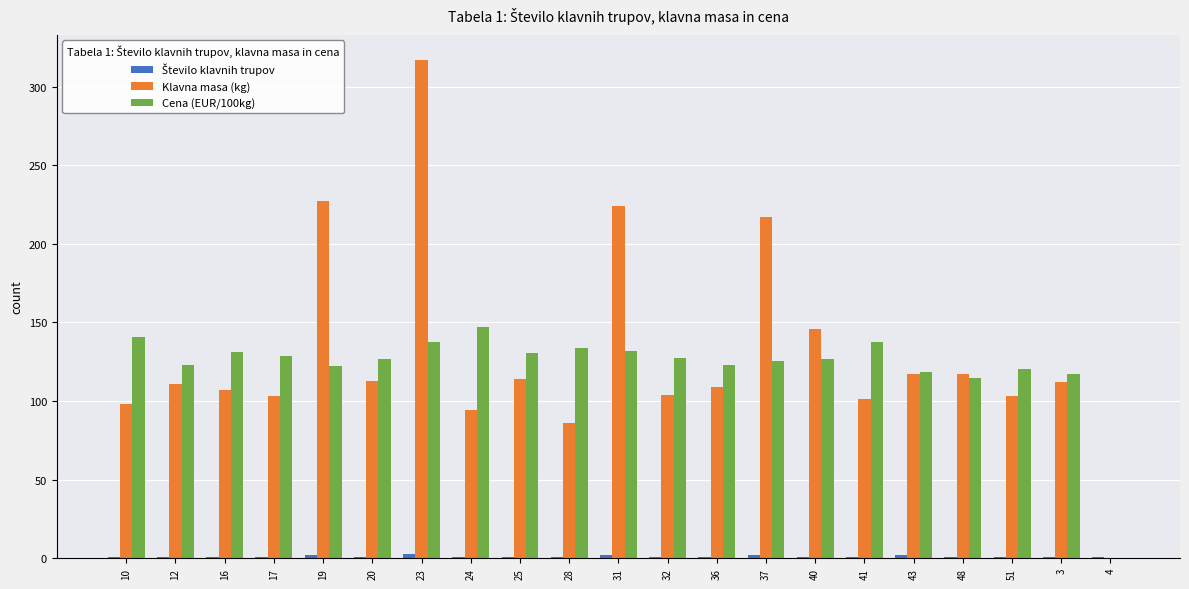

Is it true that Cena (EUR/100kg) equals 196.3 at 41?

False